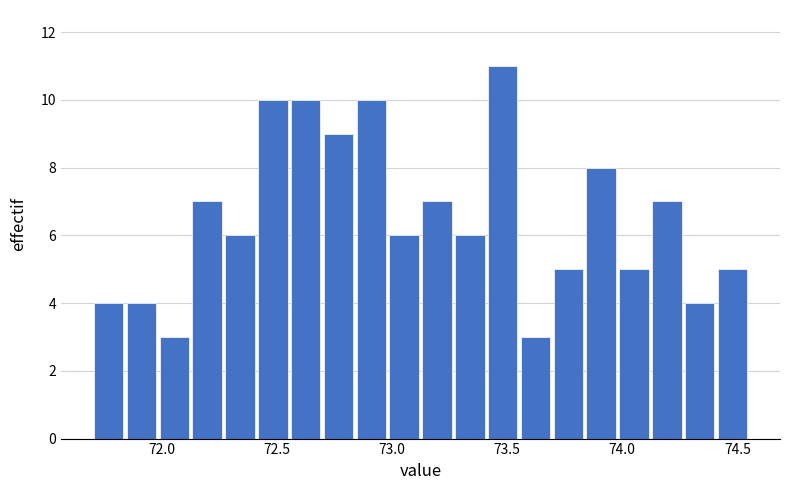

Read against the x-axis, roughly where is the centre of the tallest bar?

73.50